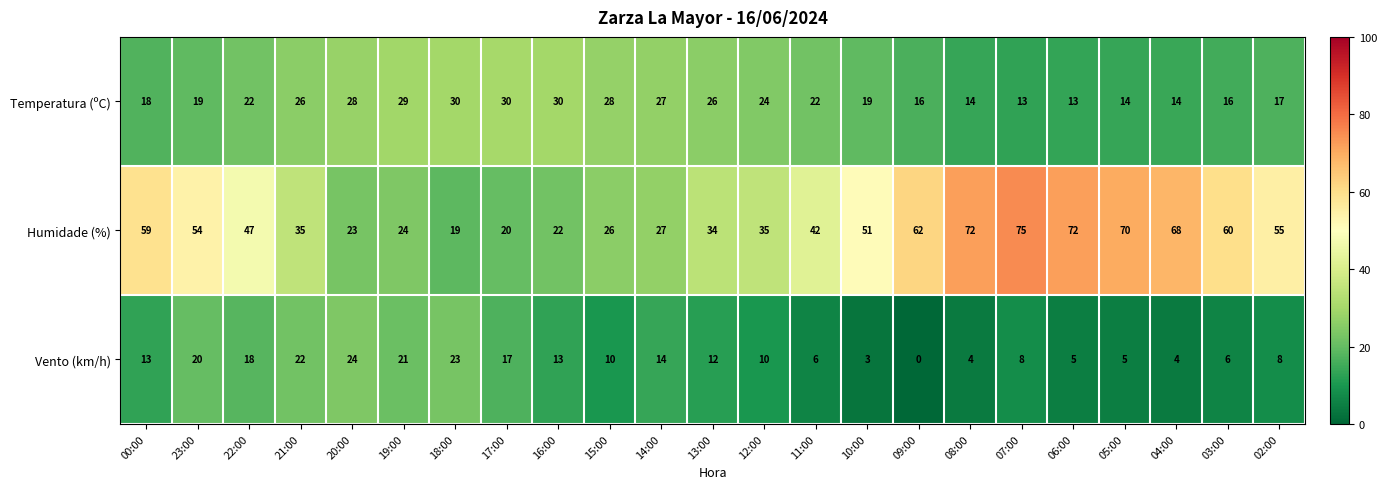

Read the Temperatura (ºC) value at 16:00.

30